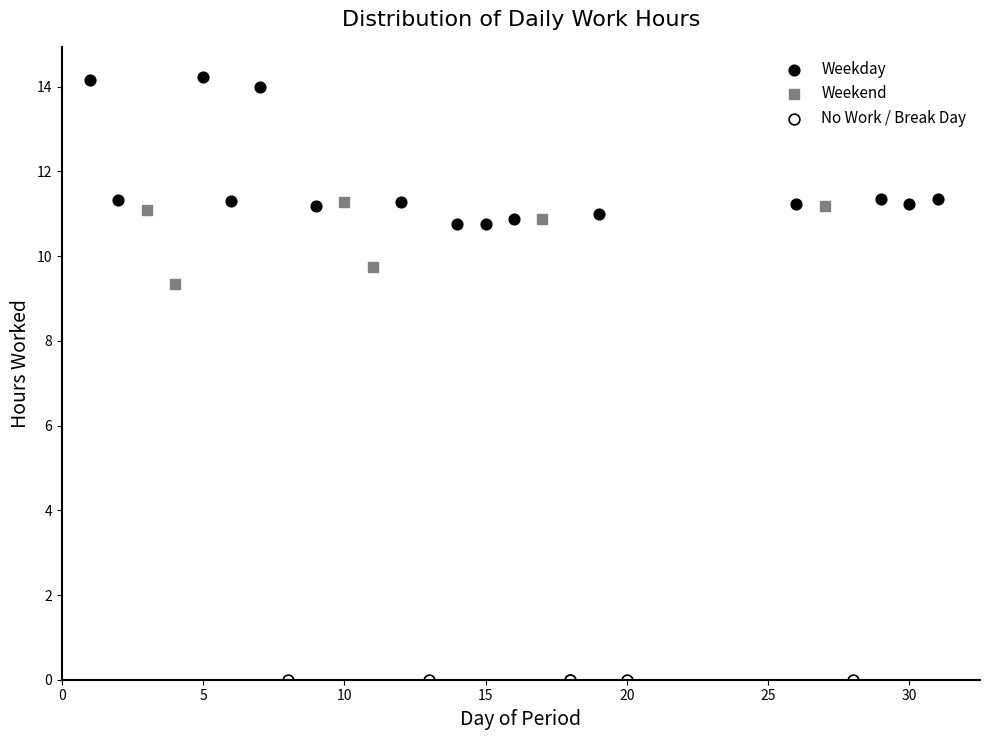

Which series contains the lowest Y value?

No Work / Break Day